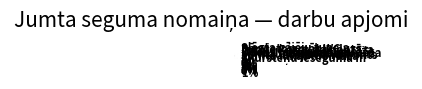

Is there any slice that represents more than half of the pie?

No